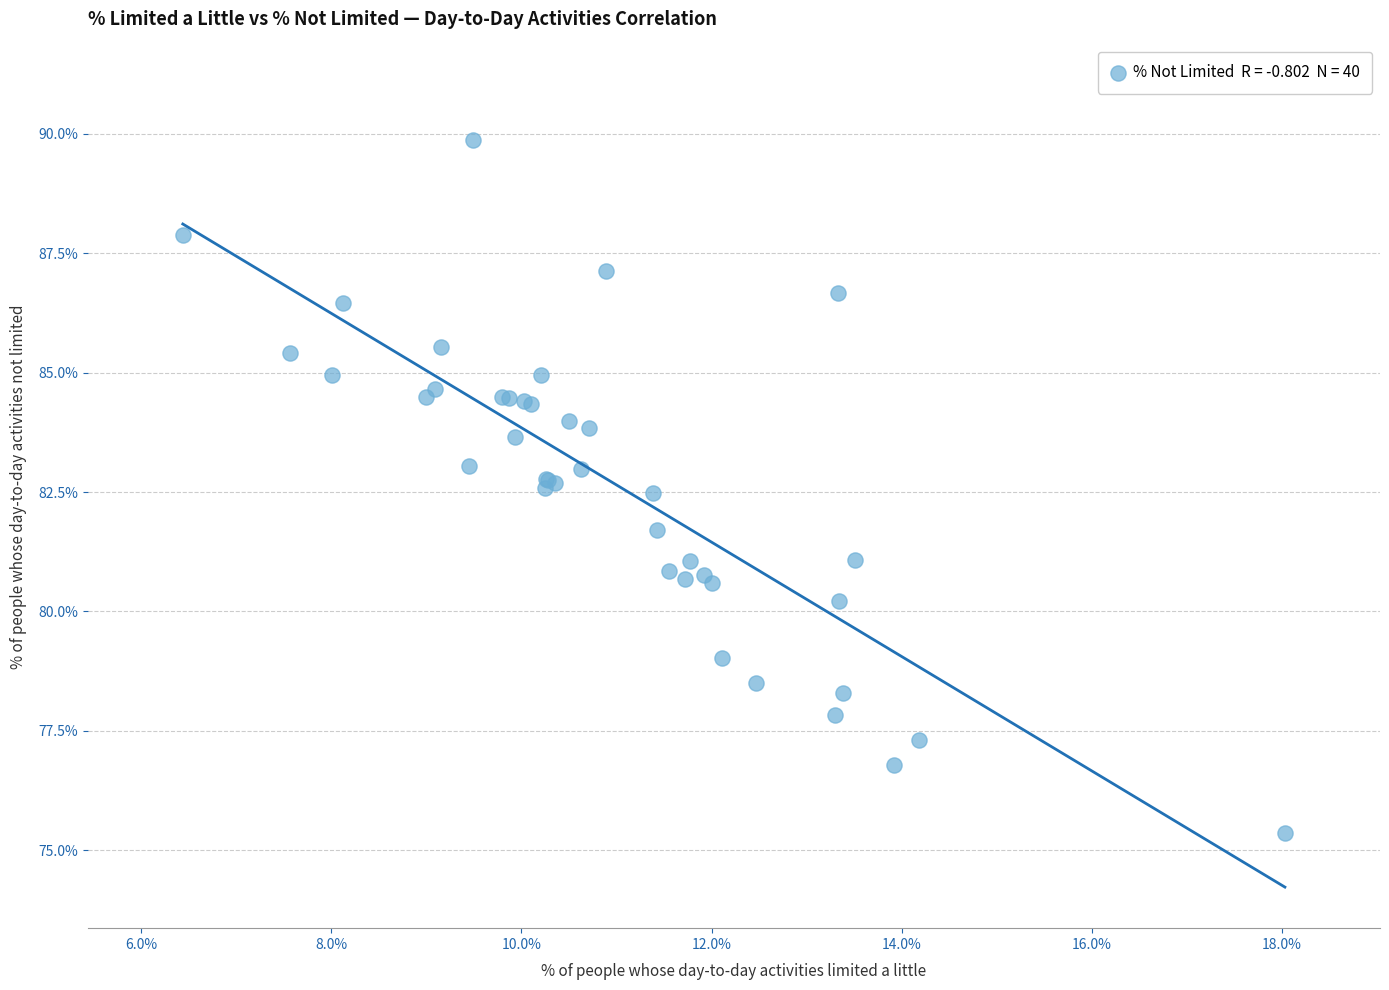

What Y value in the scatter plot is closest to 82?

81.7